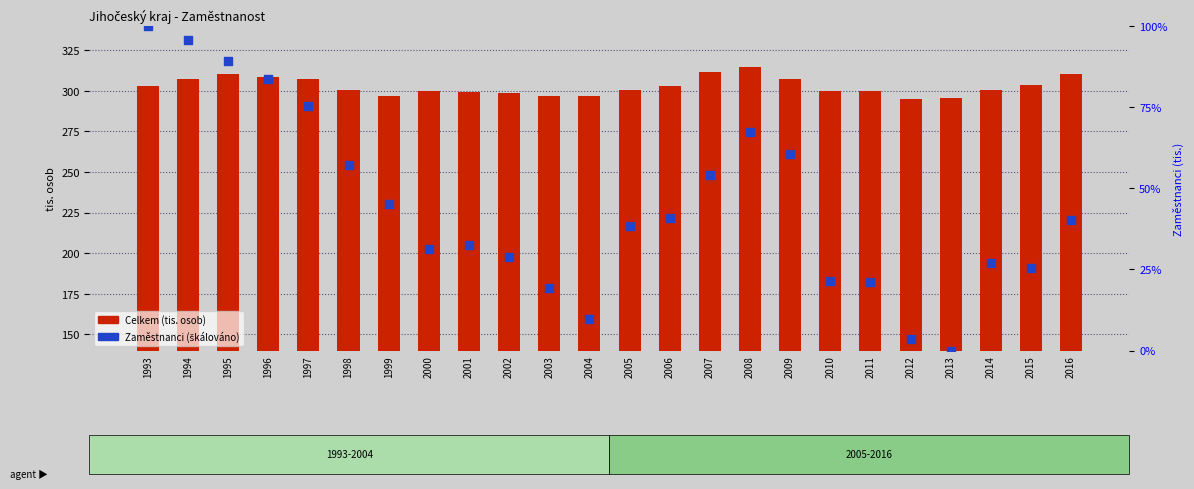

Is the value of Zaměstnanci (škálováno %) at 2016 greater than the value of Celkem (tis.) at 1996?

No